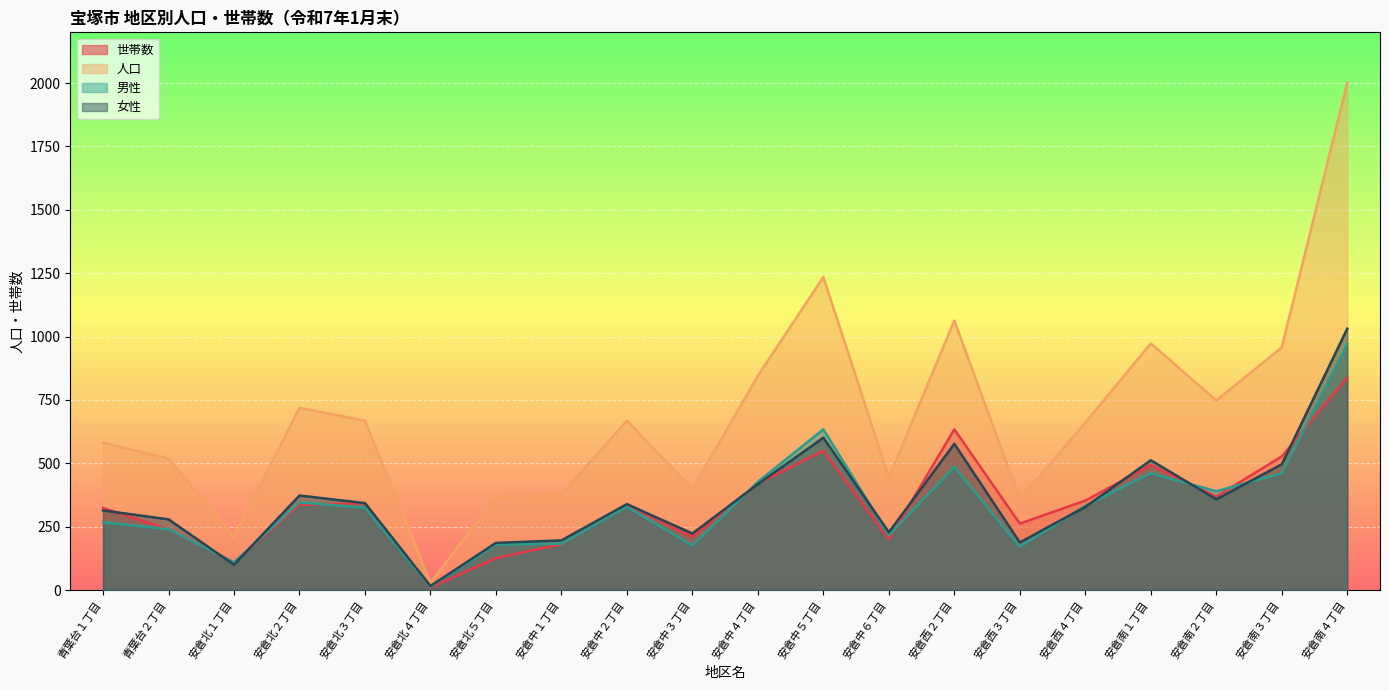

How many times do 女性 and 男性 cross each other?

8